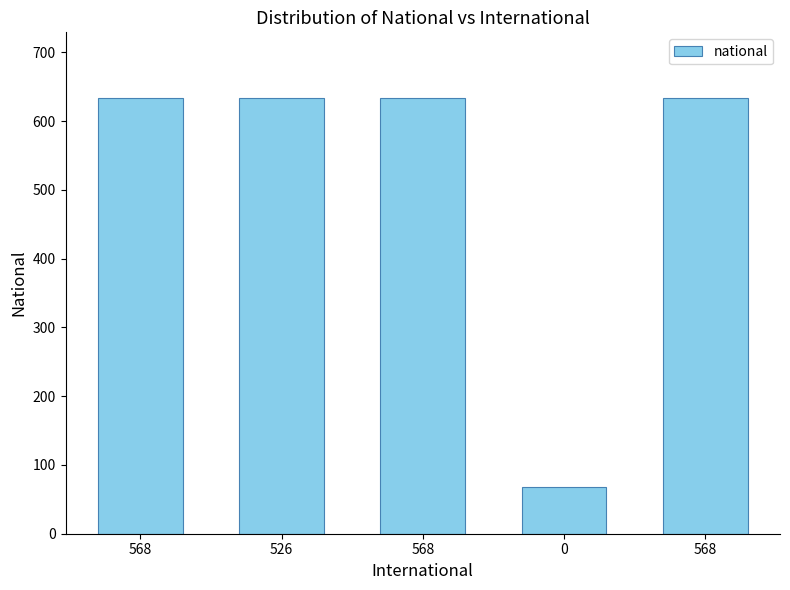

Which category has the highest value across all series?

568